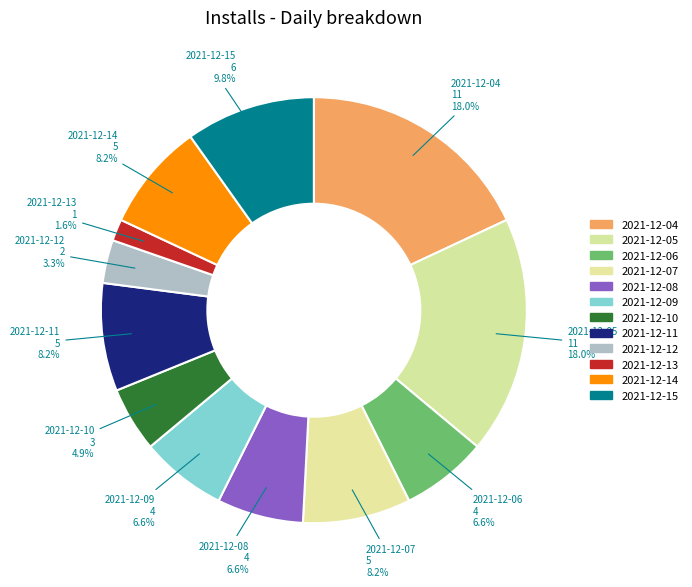

Count the number of slices in the pie.

12